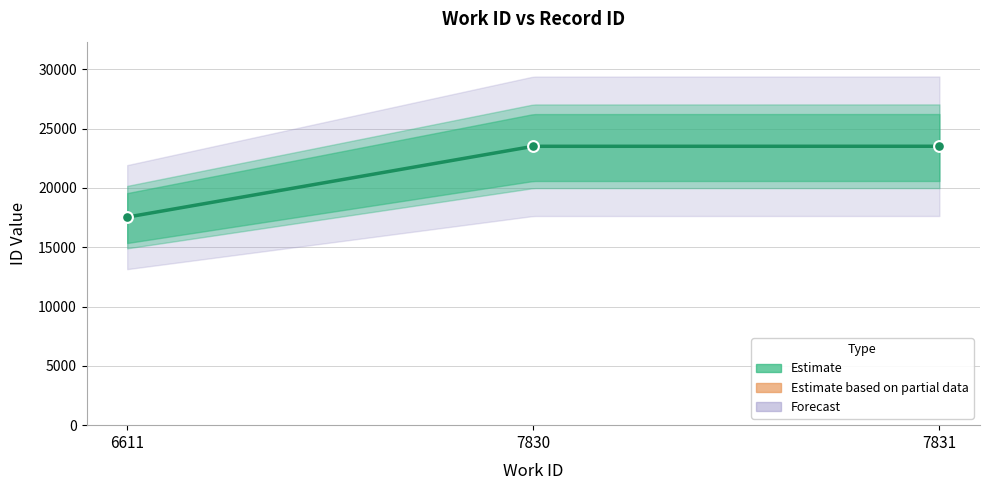

Which has a higher value, 7831 or 7830?

7831